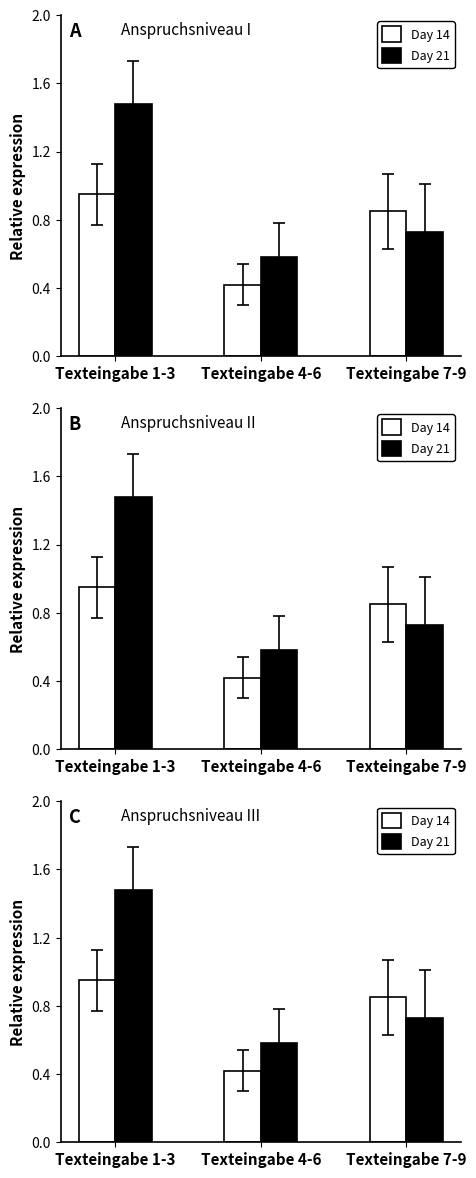

Which series has the largest range (max minus min)?

Day 21